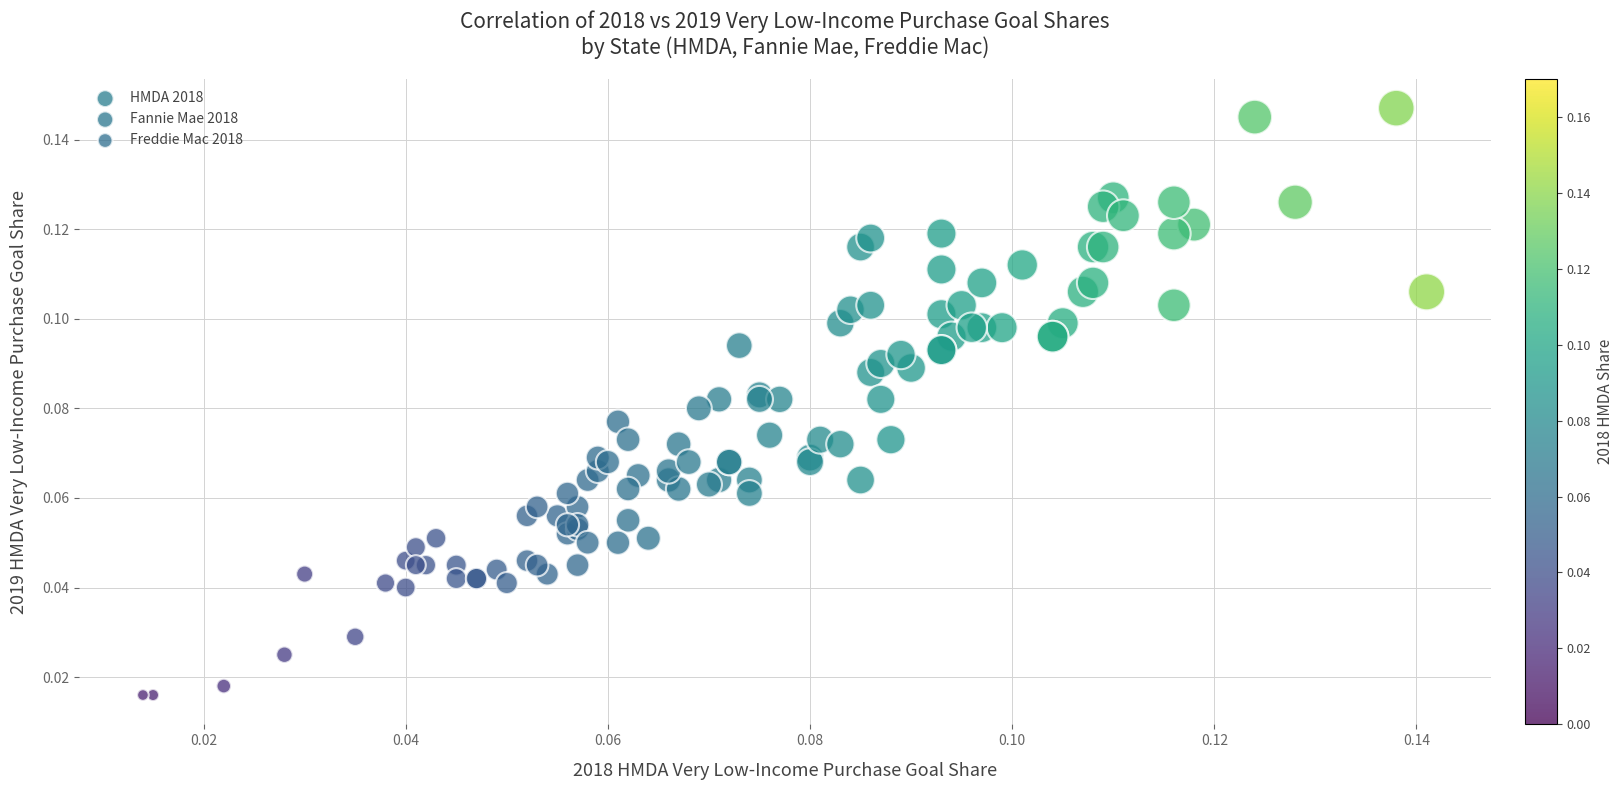

Which series has the widest spread of Y values?

Fannie Mae 2018